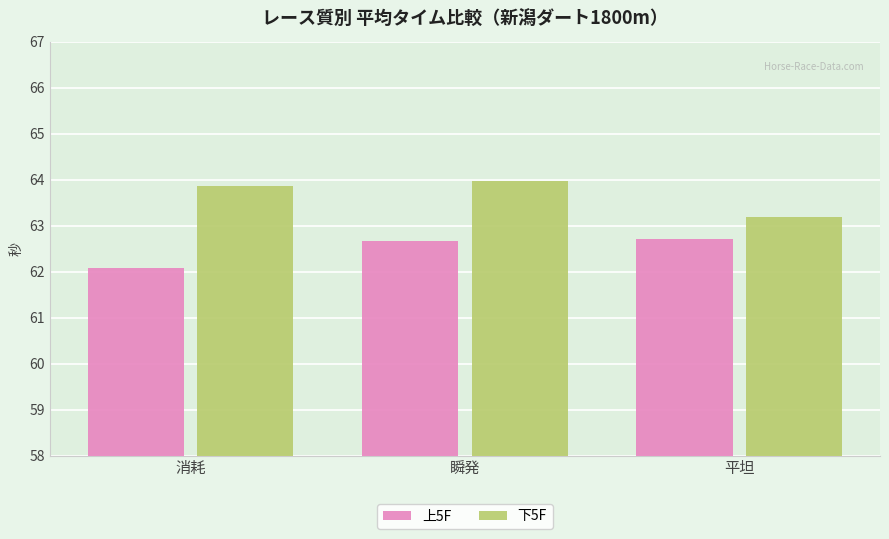

At which category is the sum across all series the highest?

瞬発